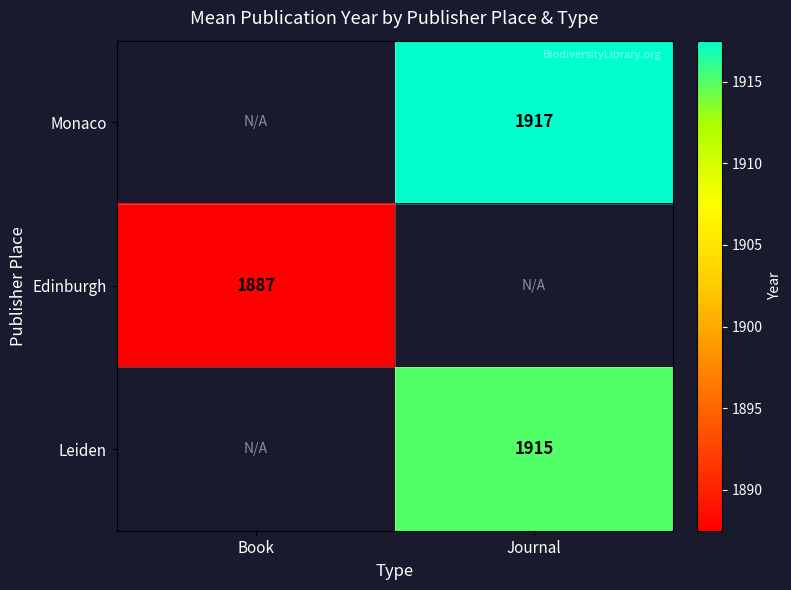

The value of Leiden at Journal is 1915.0. True or false?

True